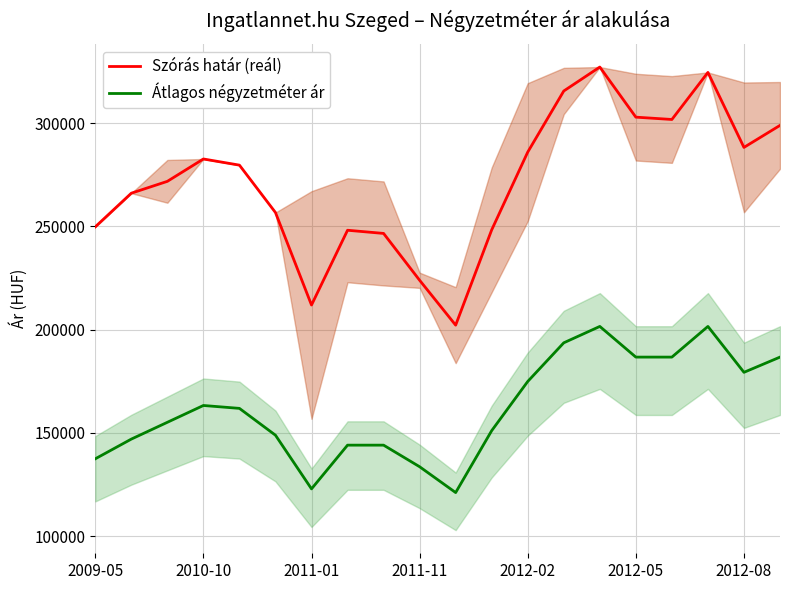

Which series has the largest range (max minus min)?

Szórás határ (reál)